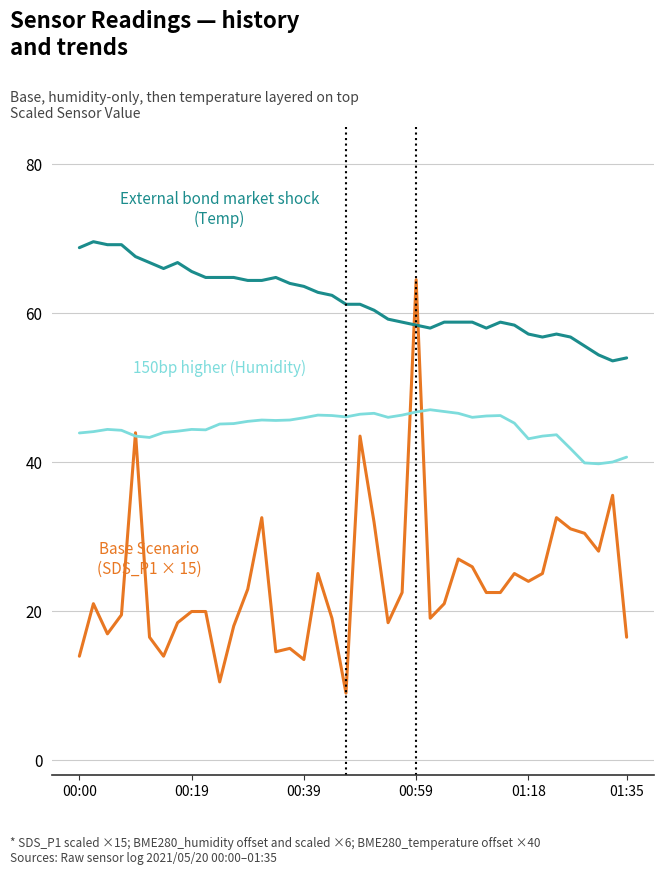

What is the smallest value displayed?

9.0